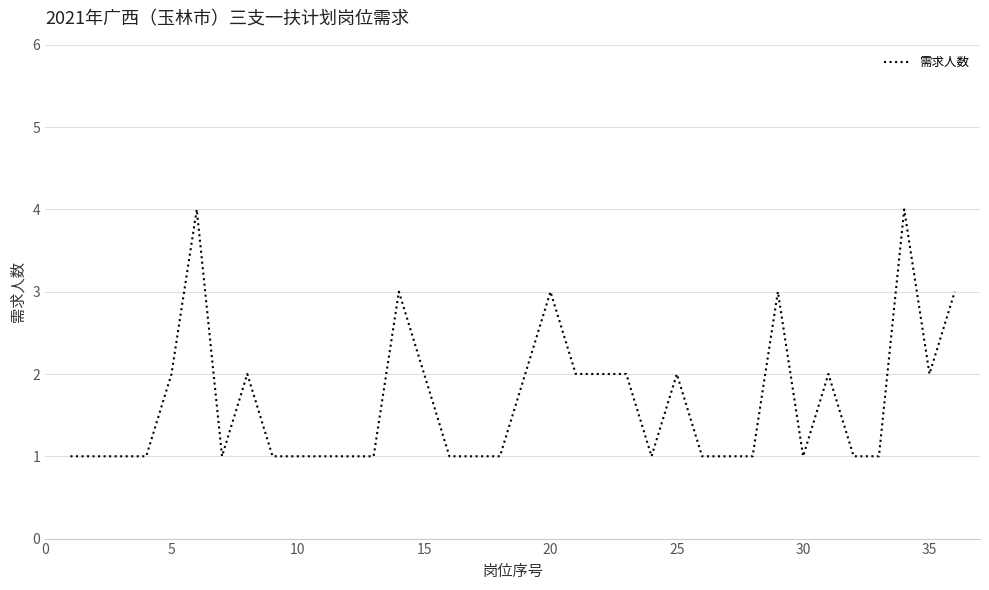

Reading left to right, list all the values displayed in this chart.

1	1	1	1	2	4	1	2	1	1	1	1	1	3	2	1	1	1	2	3	2	2	2	1	2	1	1	1	3	1	2	1	1	4	2	3